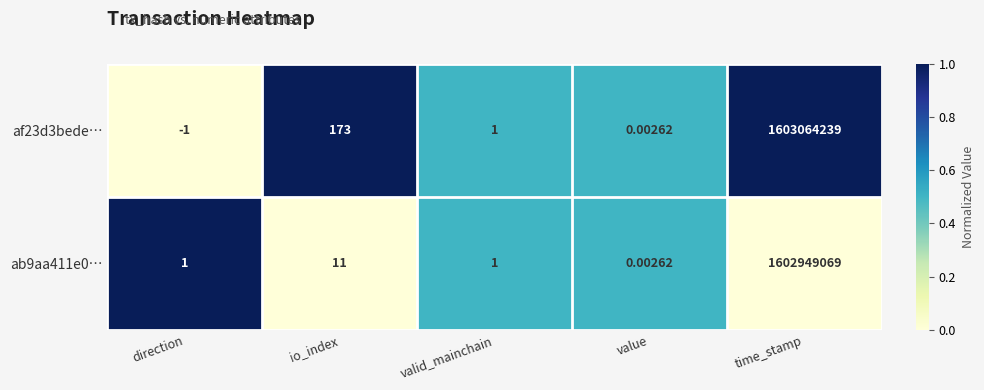

Which series has the widest spread of values?

af23d3bede…